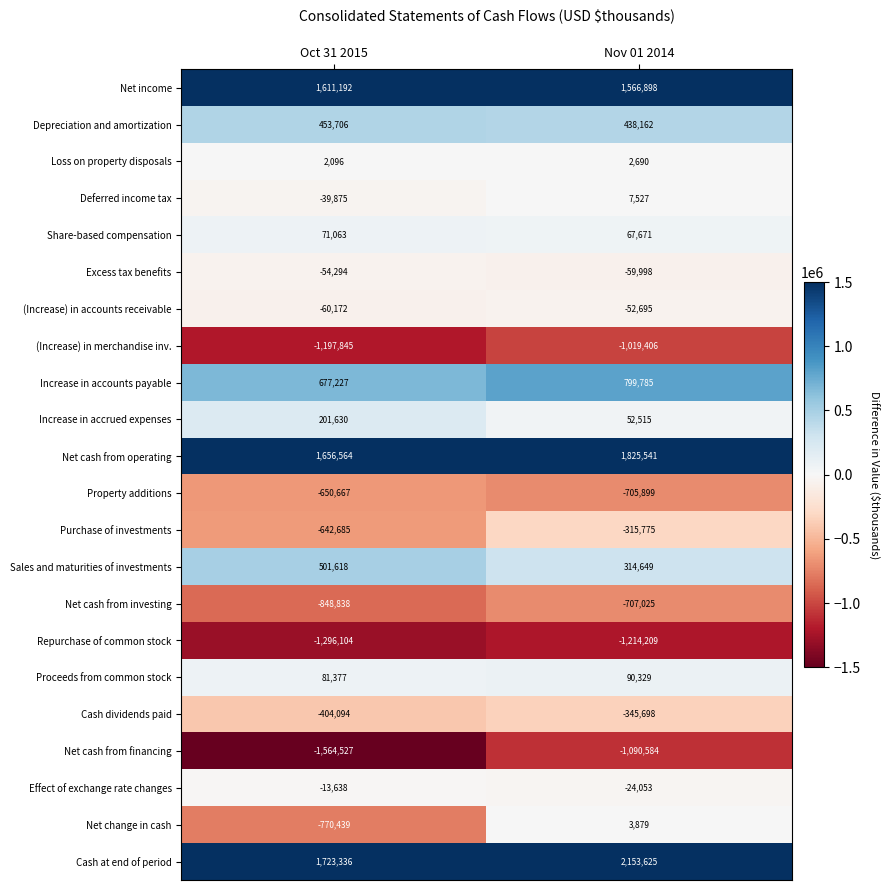

Which category has the highest value across all series?

Nov 01 2014